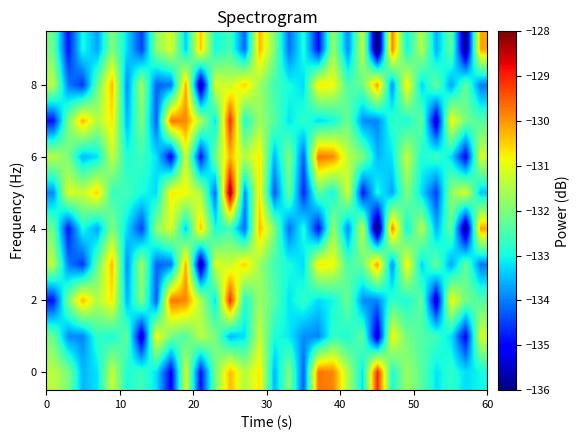

What is the maximum value shown in the chart?

-128.1